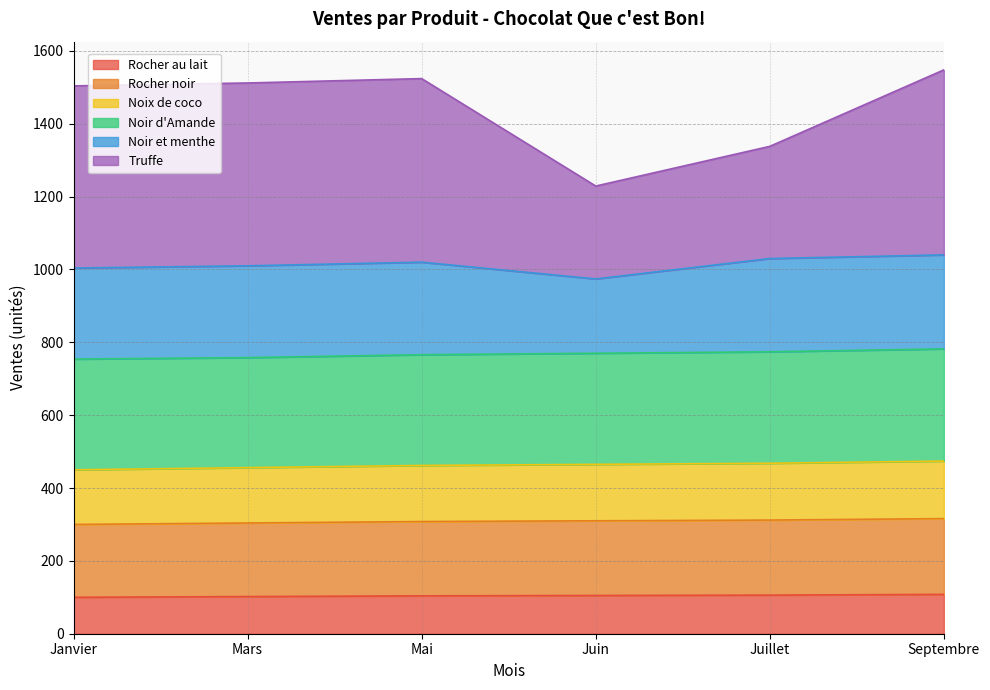

What is the total value across all series at Septembre?

1548